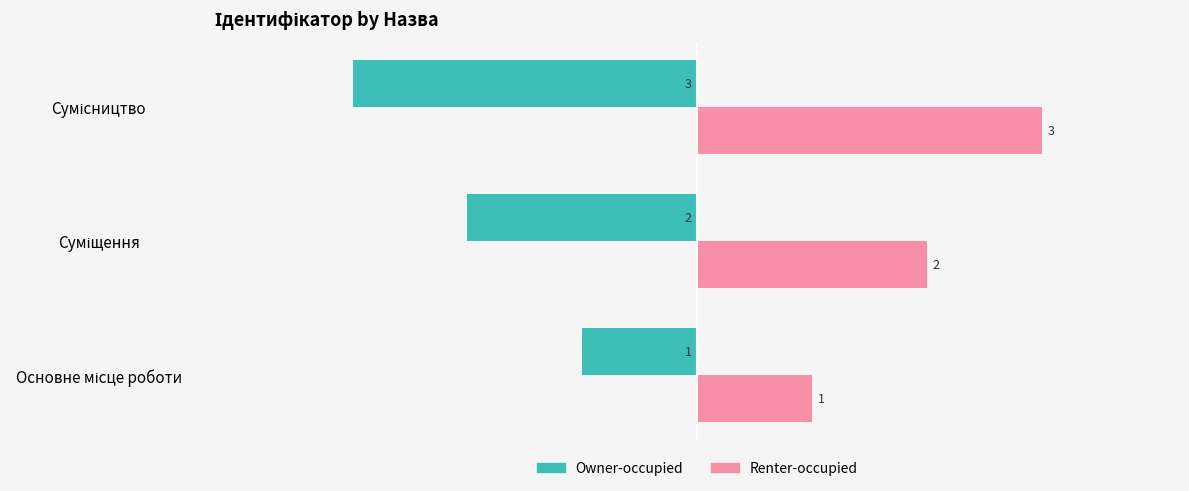

Count the Renter-occupied values in the range 1 to 3.

3